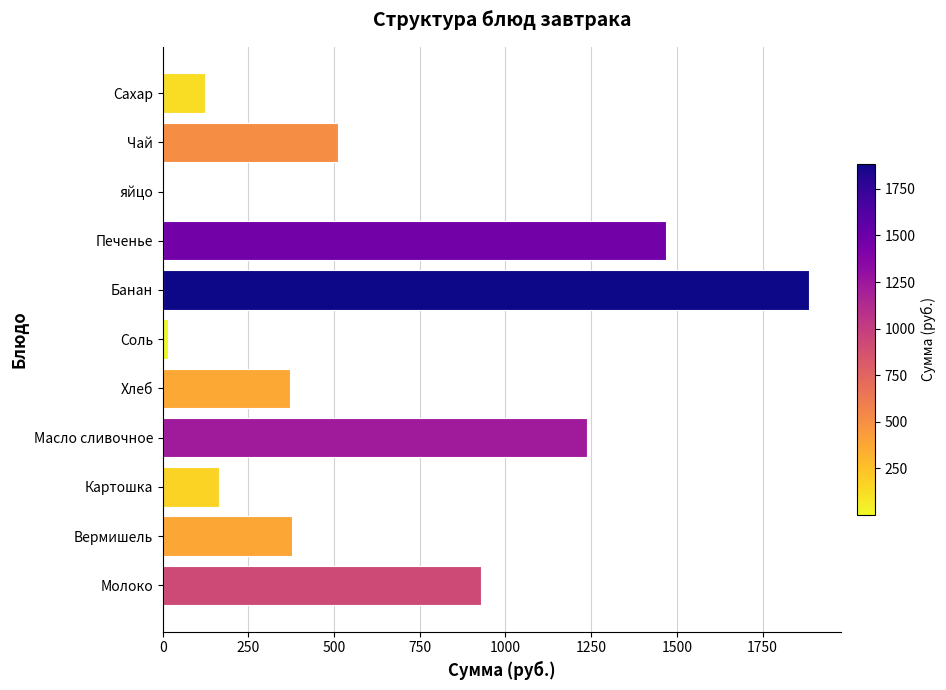

The value at Банан is 1885.0. True or false?

True